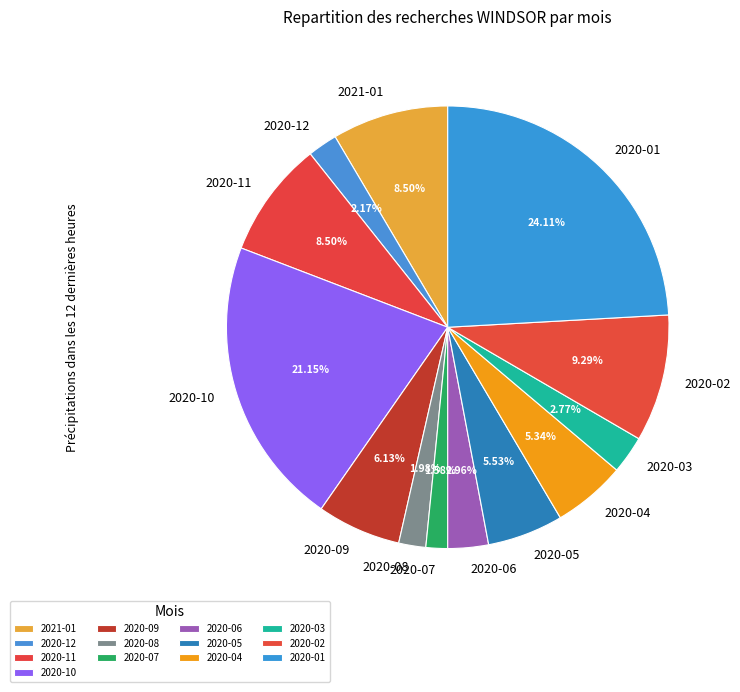

What is the largest slice in the pie chart?

2020-01